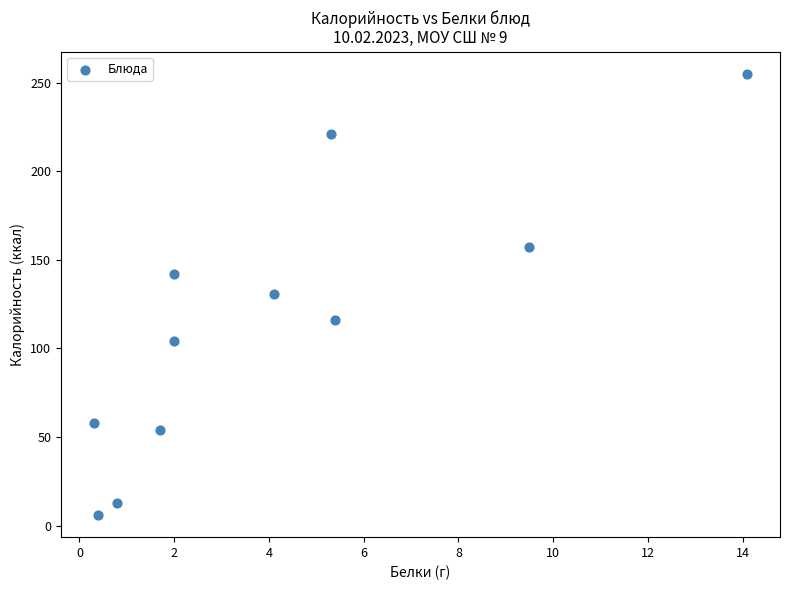

What is the average Y value?

114